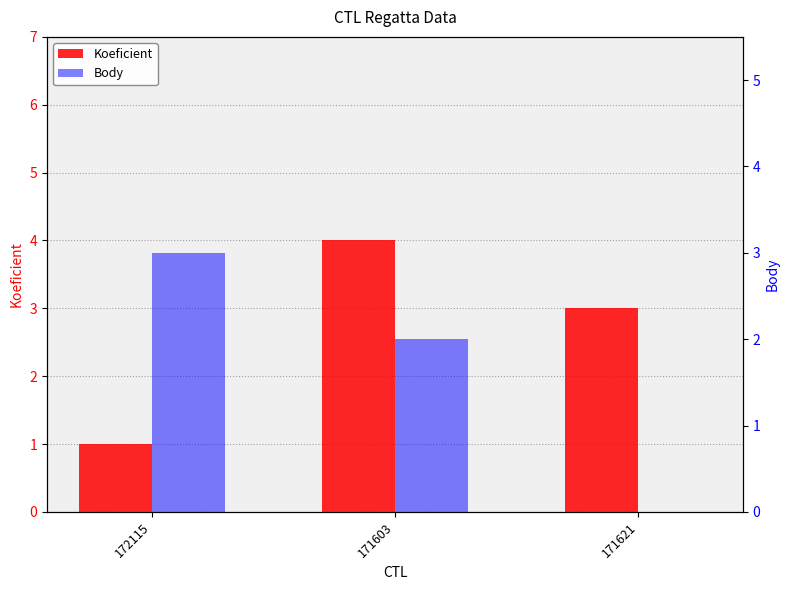

At which label is Koeficient closest to 2?

172115